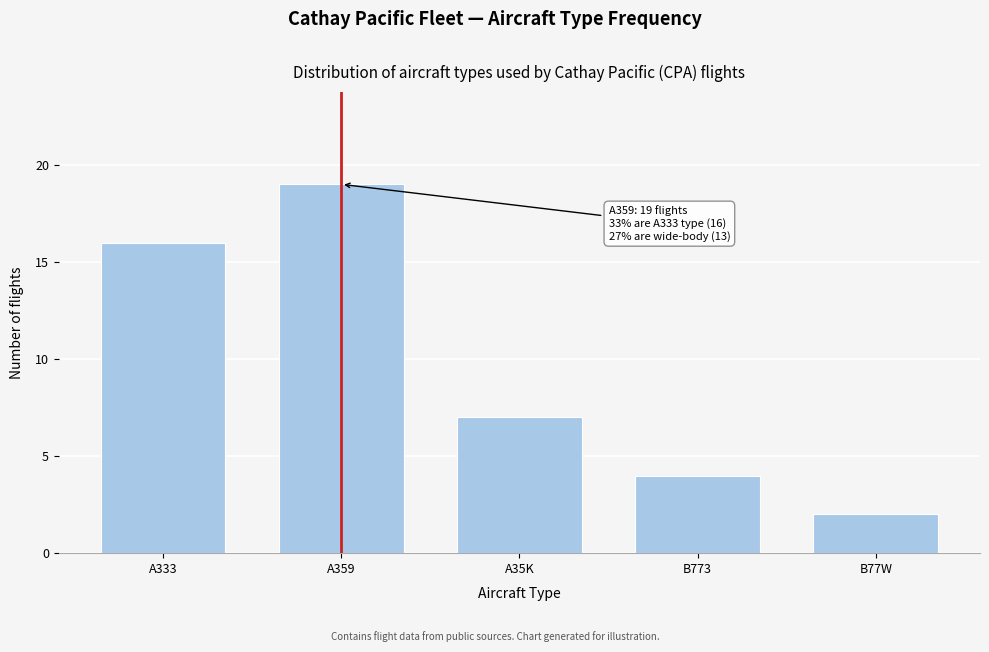

Reading right to left, transcribe all the data shown in this chart.

B77W=2	B773=4	A35K=7	A359=19	A333=16